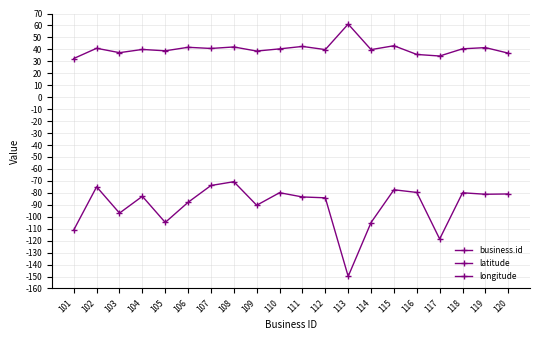

Reading left to right, transcribe all the data shown in this chart.

business.id: 101.0	102.0	103.0	104.0	105.0	106.0	107.0	108.0	109.0	110.0	111.0	112.0	113.0	114.0	115.0	116.0	117.0	118.0	119.0	120.0
latitude: 32.4	40.9	37.2	39.9	38.8	41.7	40.8	42.0	38.6	40.4	42.5	39.8	61.2	39.8	43.0	35.7	34.4	40.5	41.5	36.8
longitude: -111.1	-75.0	-97.0	-82.9	-104.8	-87.9	-73.9	-70.7	-90.4	-79.9	-83.5	-84.2	-149.9	-104.9	-77.4	-79.7	-118.6	-80.0	-81.2	-81.0